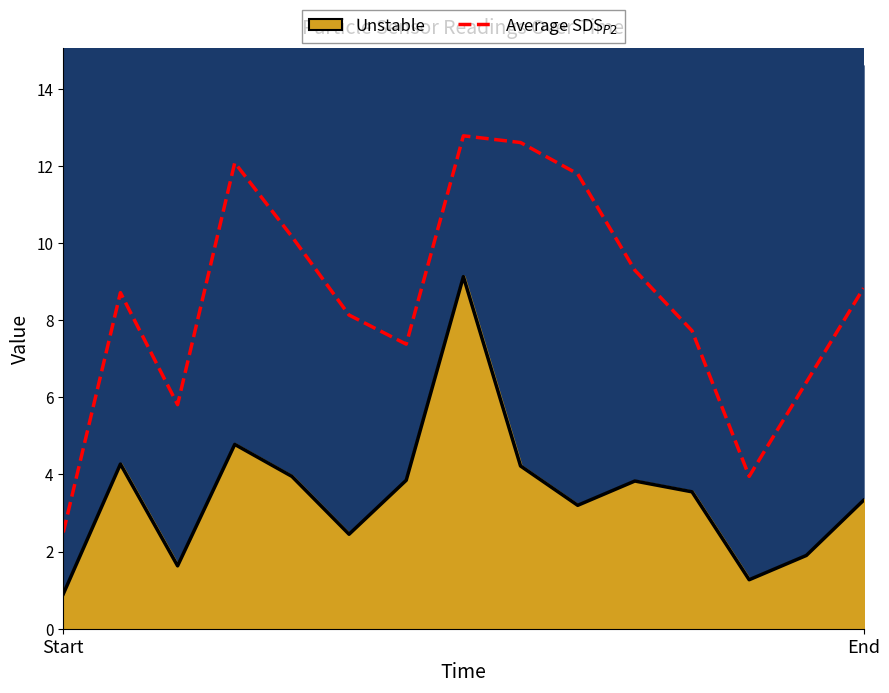

How many values exceed 8?

9